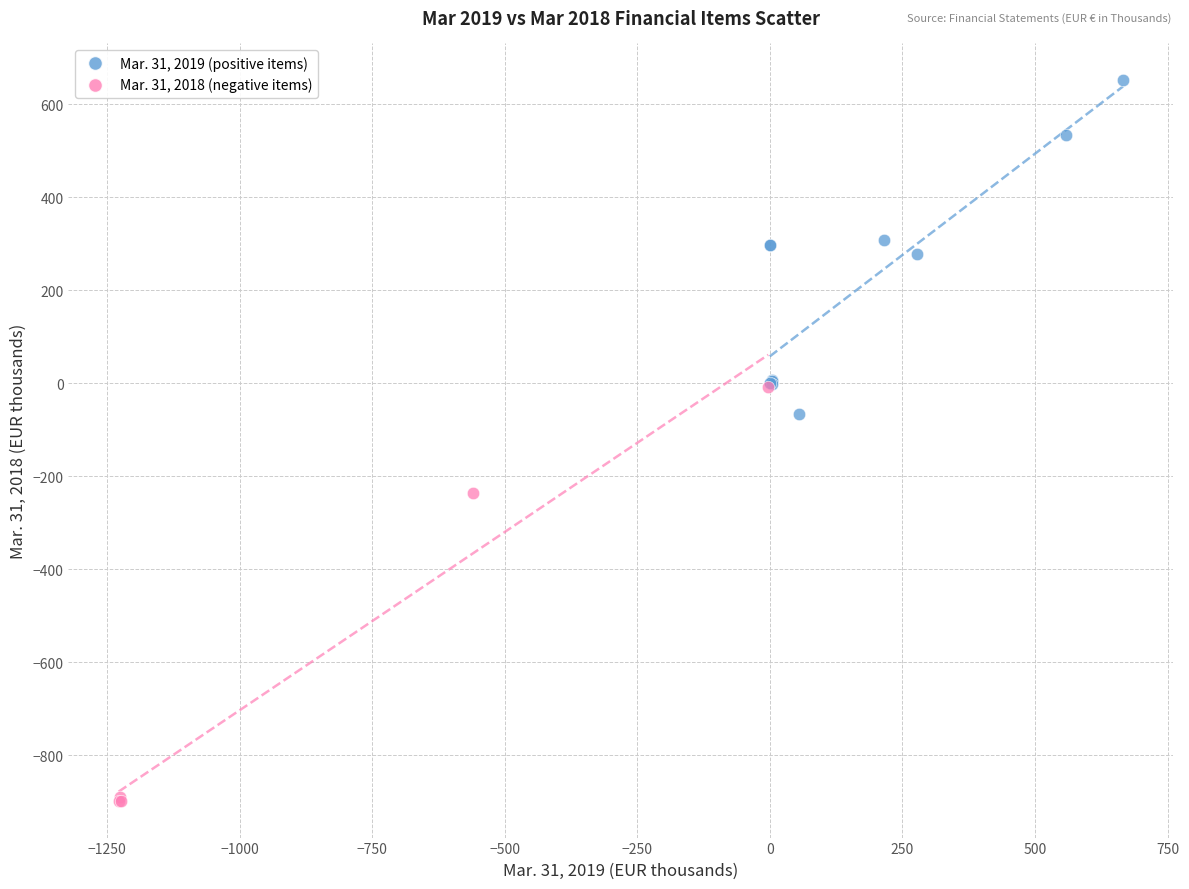

Which series has the widest spread of Y values?

Mar. 31, 2018 (negative items)